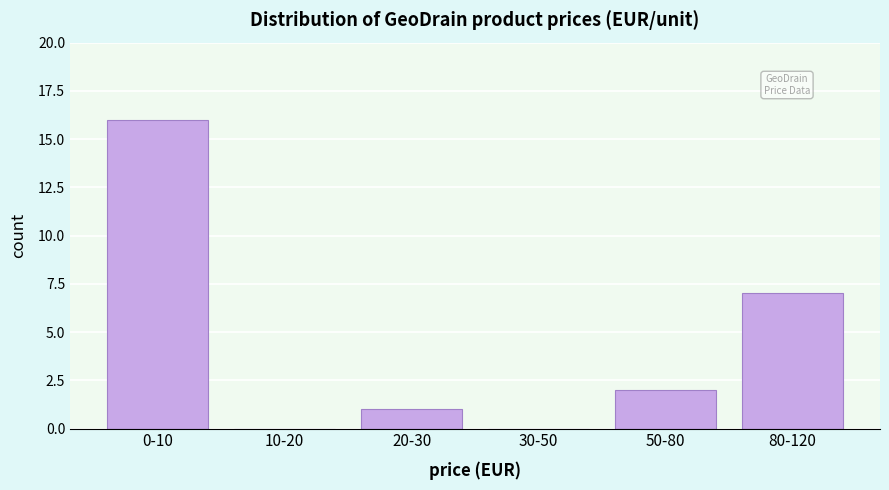

Reading left to right, list all the values displayed in this chart.

0-10=16	10-20=0	20-30=1	30-50=0	50-80=2	80-120=7